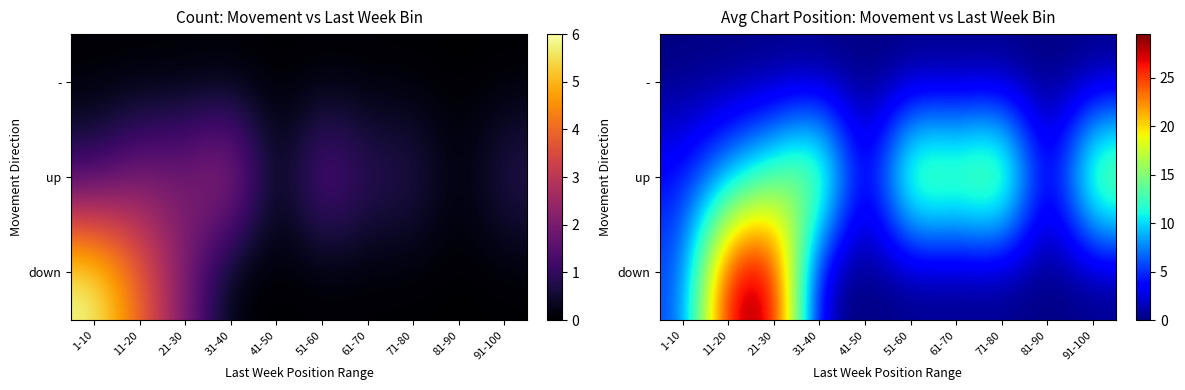

How many distinct data groups are displayed?

3